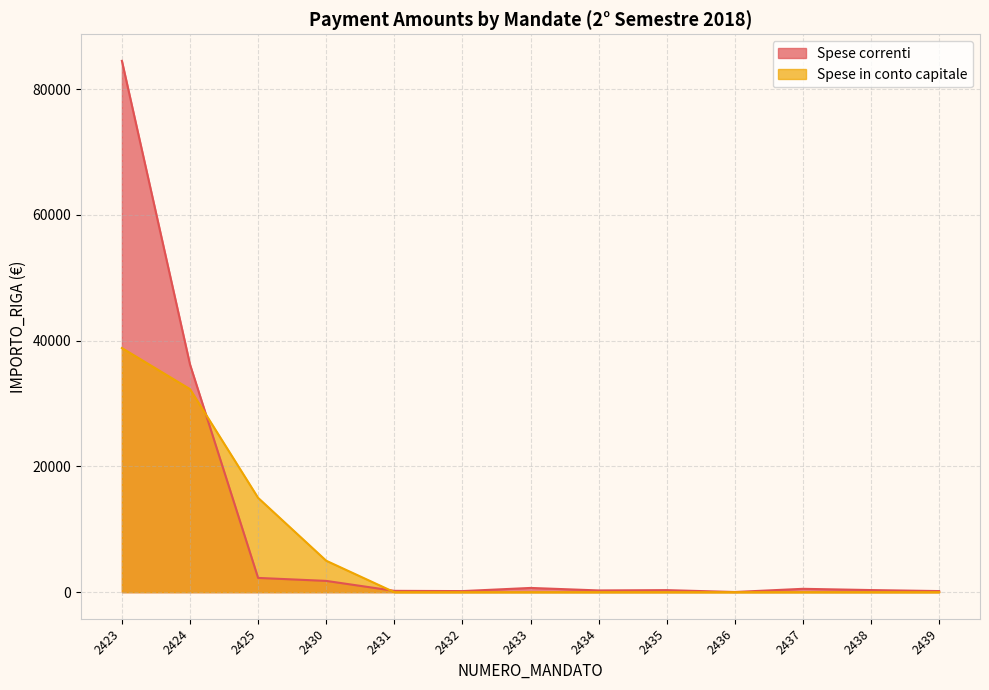

Which series ends up on top after the final intersection of Spese correnti and Spese in conto capitale?

Spese correnti